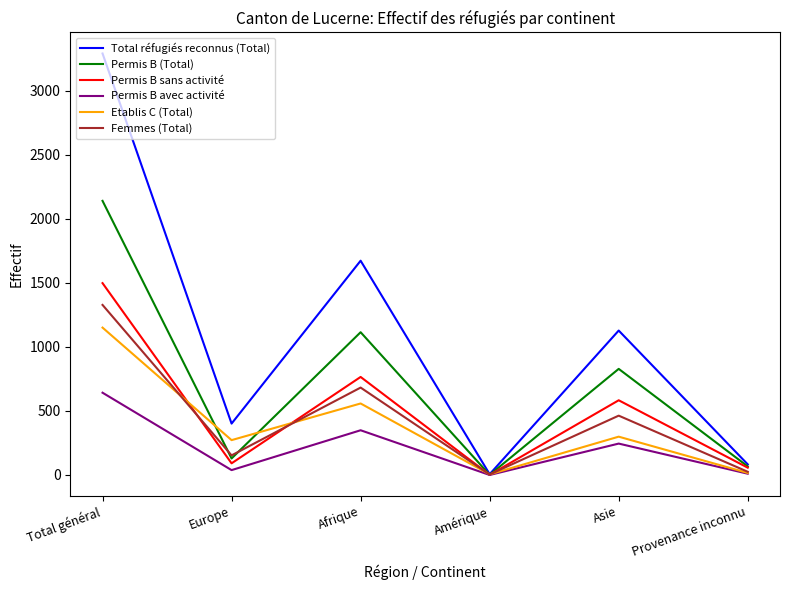

What is the difference between the second highest and minimum values in the Permis B (Total) series?

1113